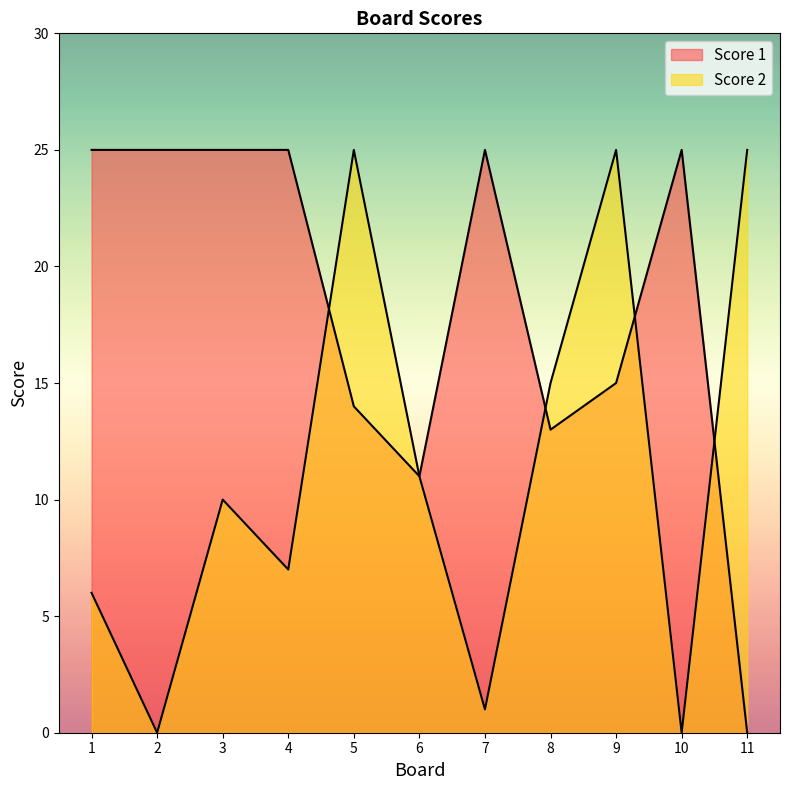

What are all the series names shown in the legend?

Score 1, Score 2